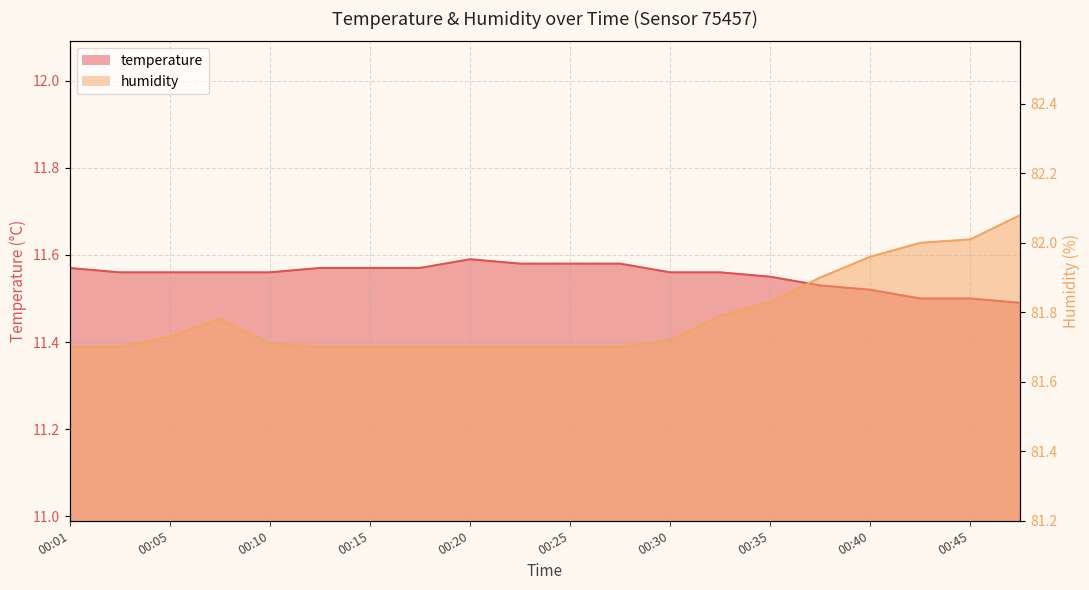

What is the average value of the temperature series?

11.6